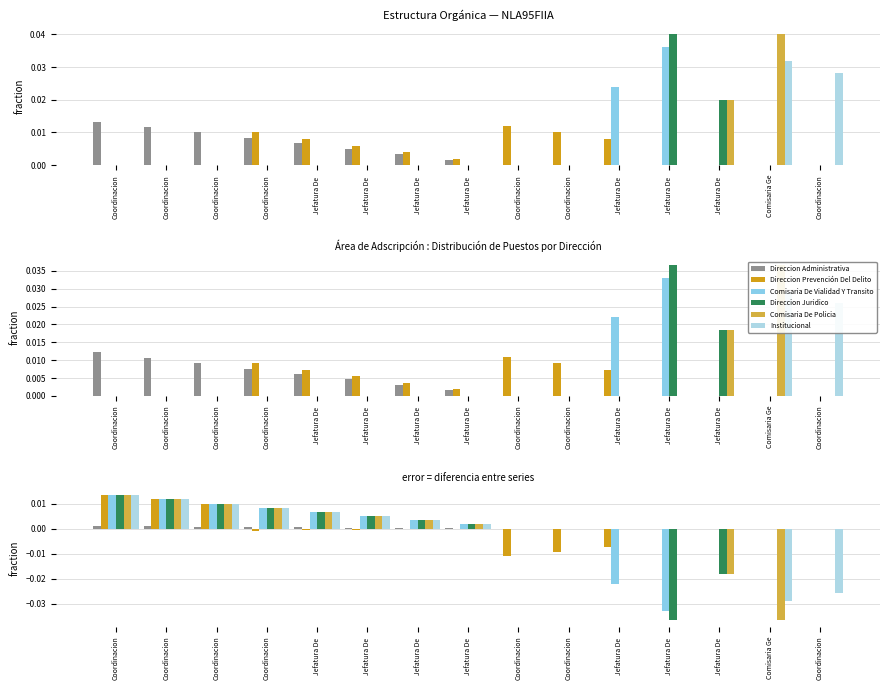

Between Coordinacion and Jefatura De , which is larger?

Coordinacion